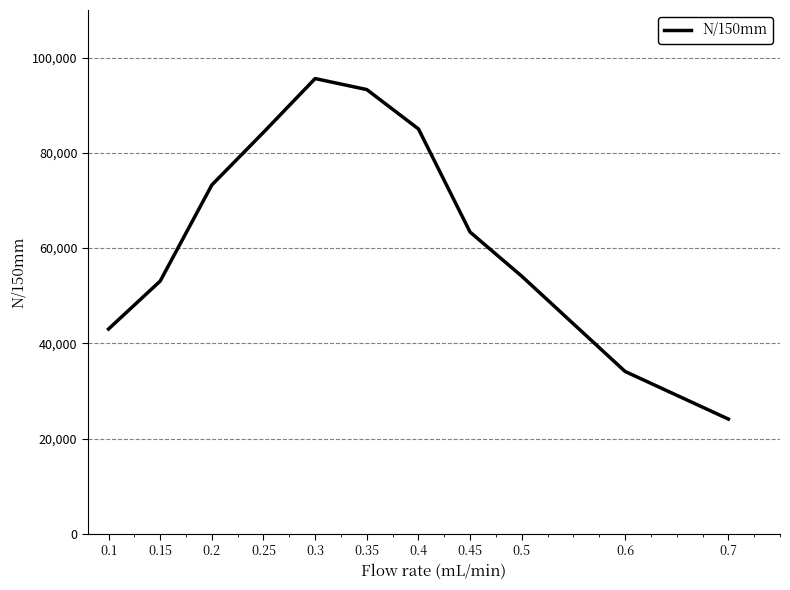

True or false: the data shows 53074 at 0.15.

True